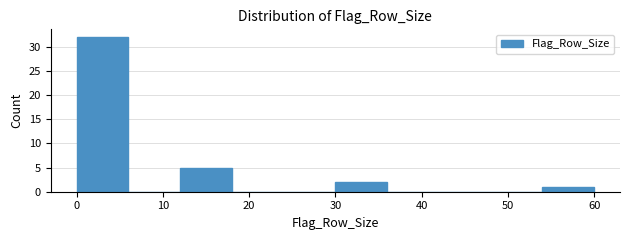

Reading left to right, list every bar in this chart as the range it spans on the x-axis followed by its height. The values are not printed on the chart, so give them approximately, as read against the axis.

0 to 6: 32
6 to 12: 0
12 to 18: 5
18 to 24: 0
24 to 30: 0
30 to 36: 2
36 to 42: 0
42 to 48: 0
48 to 54: 0
54 to 60: 1